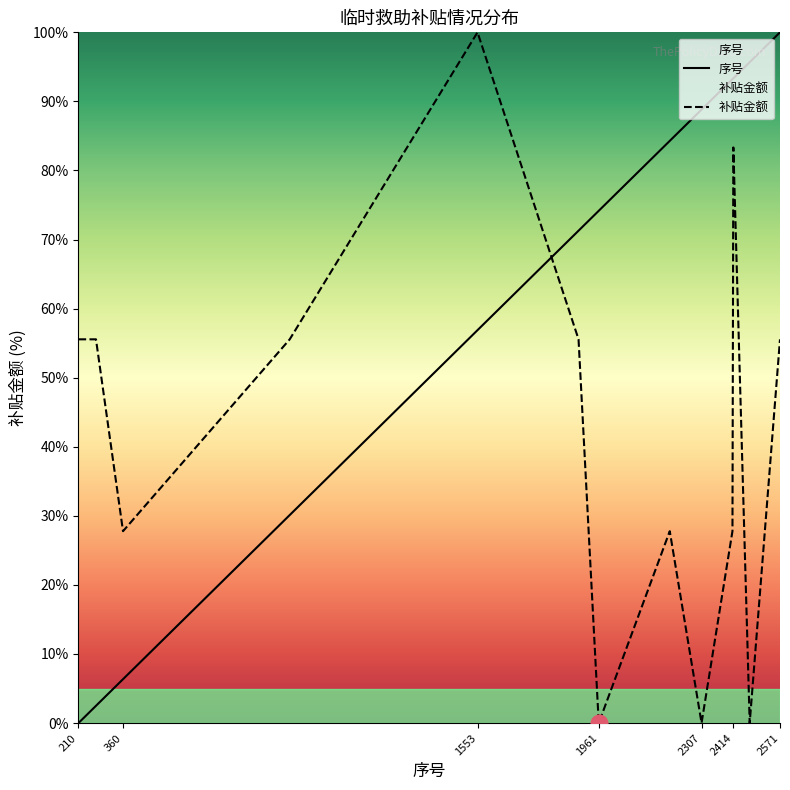

Which series has the largest total across all categories?

序号